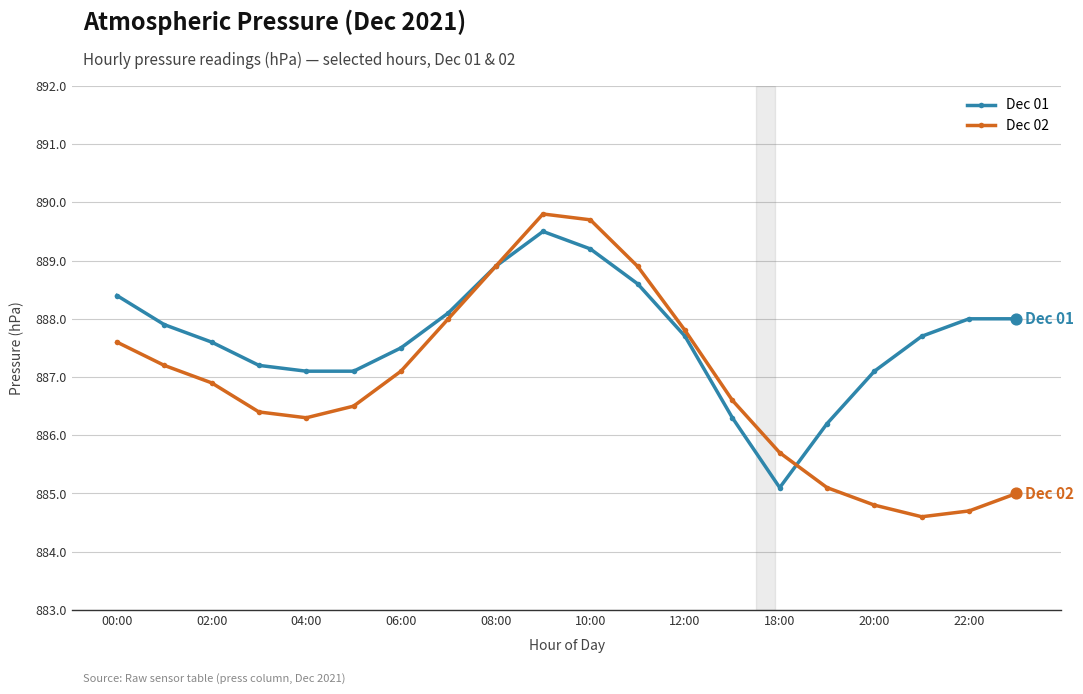

What are all the series names shown in the legend?

Dec 01, Dec 02